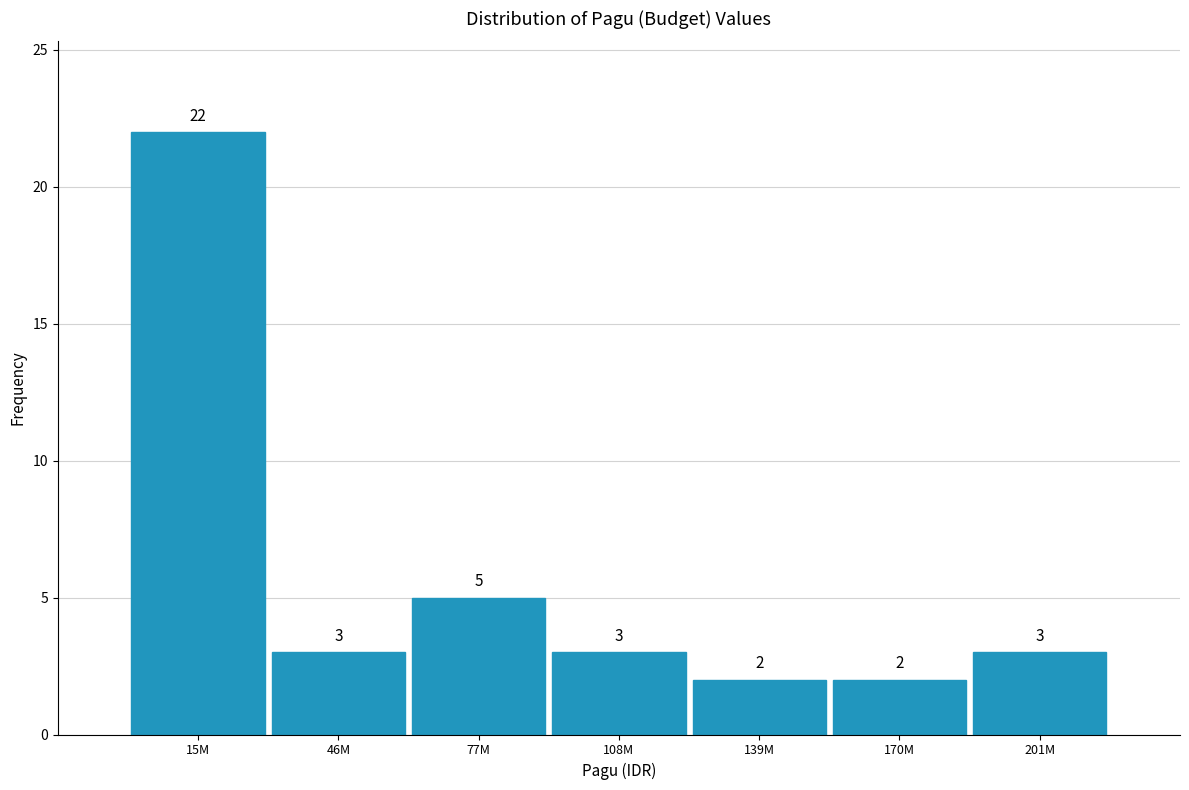

Reading left to right, what are all the values shown in this chart?

15M=22	46M=3	77M=5	108M=3	139M=2	170M=2	201M=3